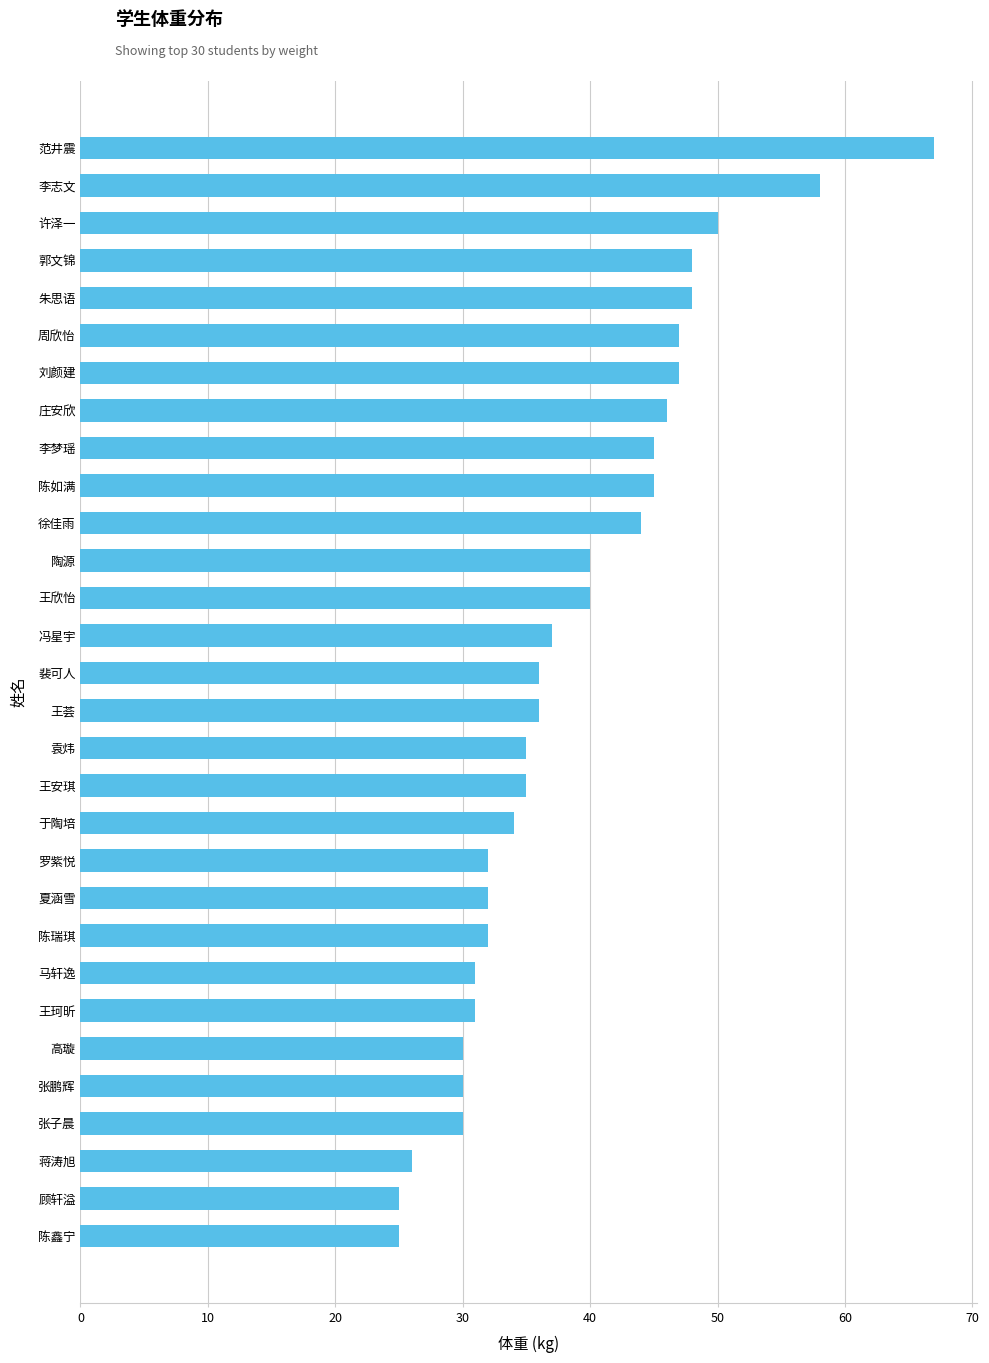

The value at 马轩逸 is 49. True or false?

False